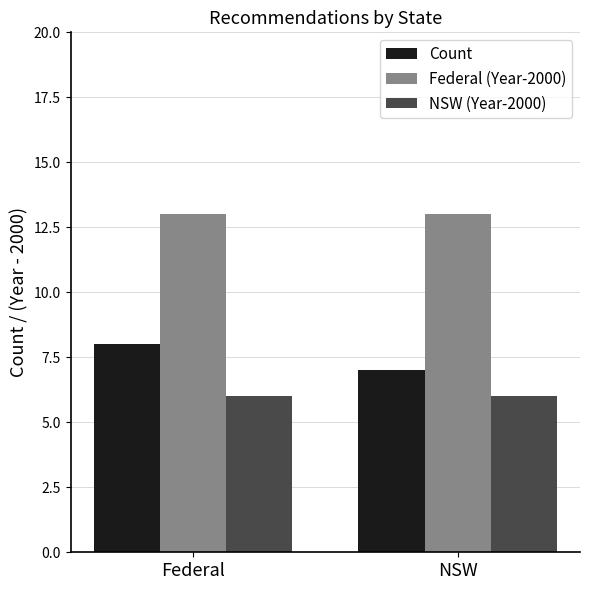

Are the bars horizontal?

No